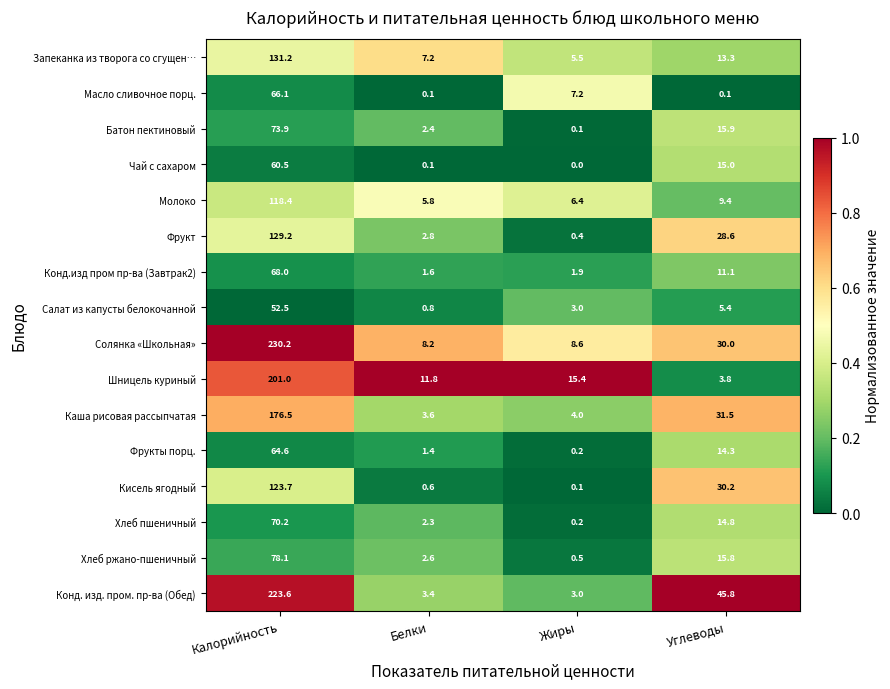

At which label does Шницель куриный first exceed 15?

Калорийность